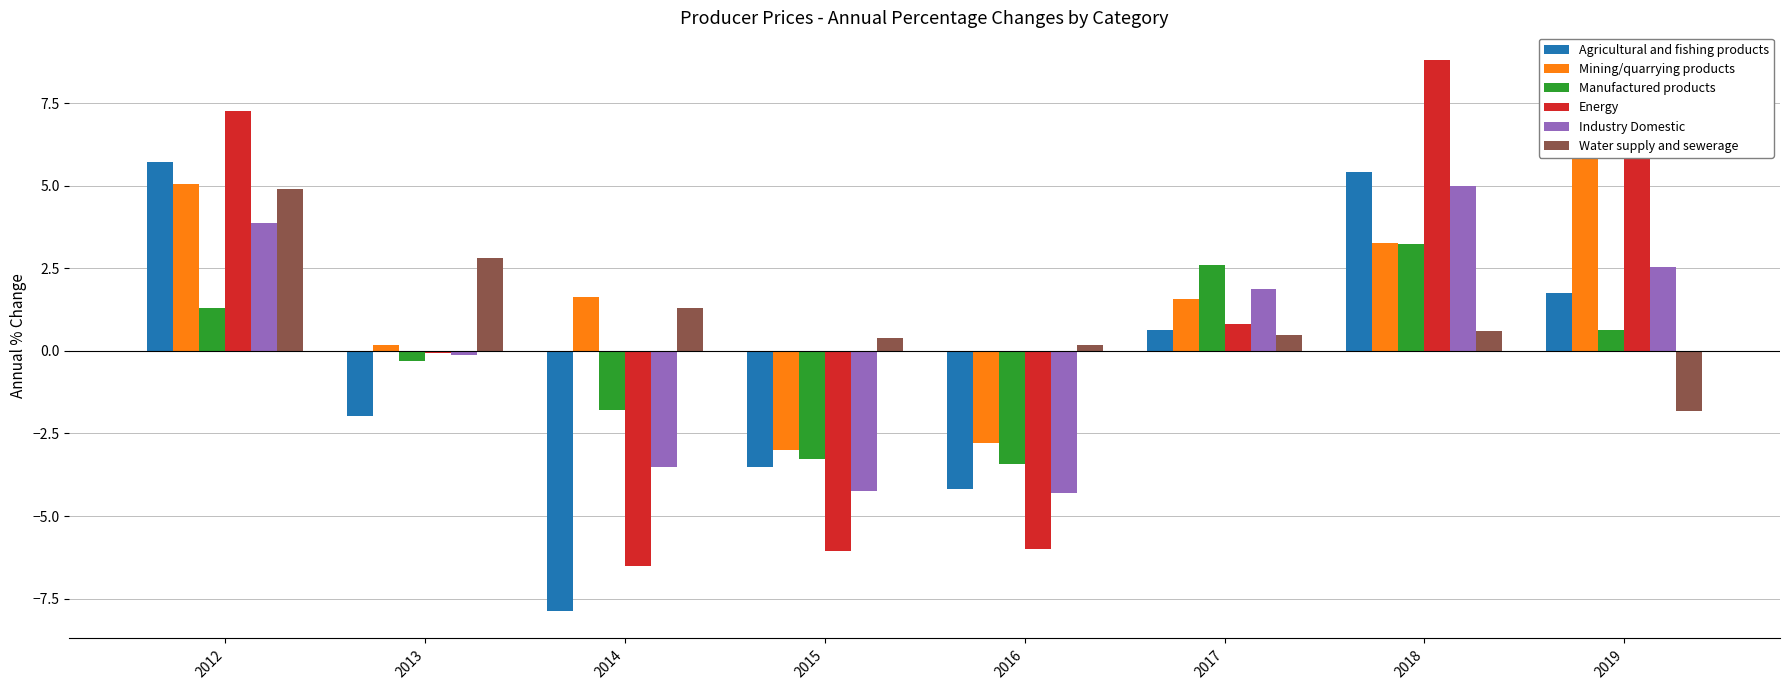

What is the greatest value displayed?

8.8